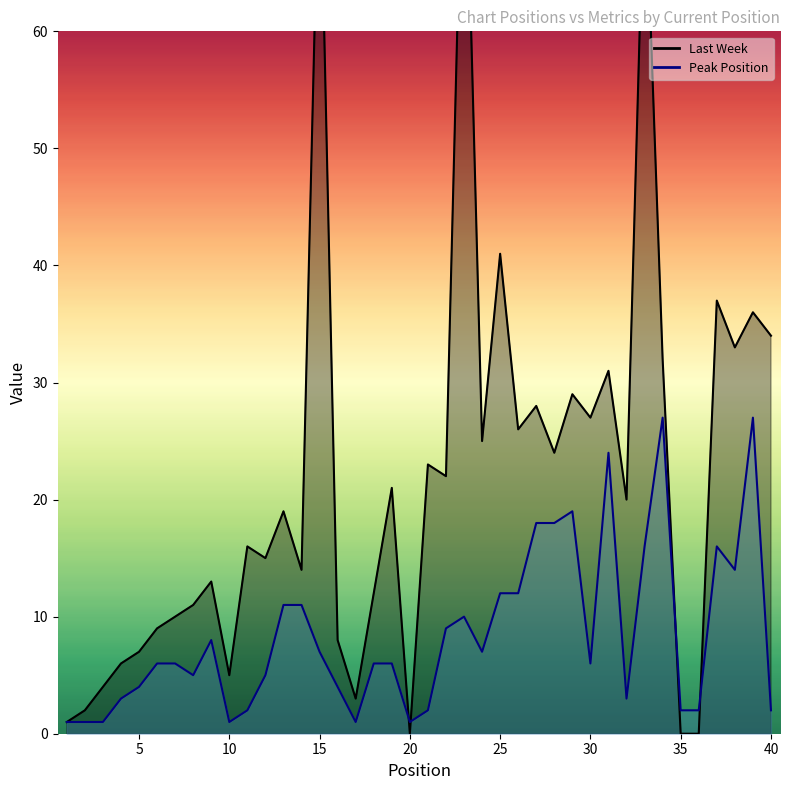

Which series has the widest spread of values?

Last Week